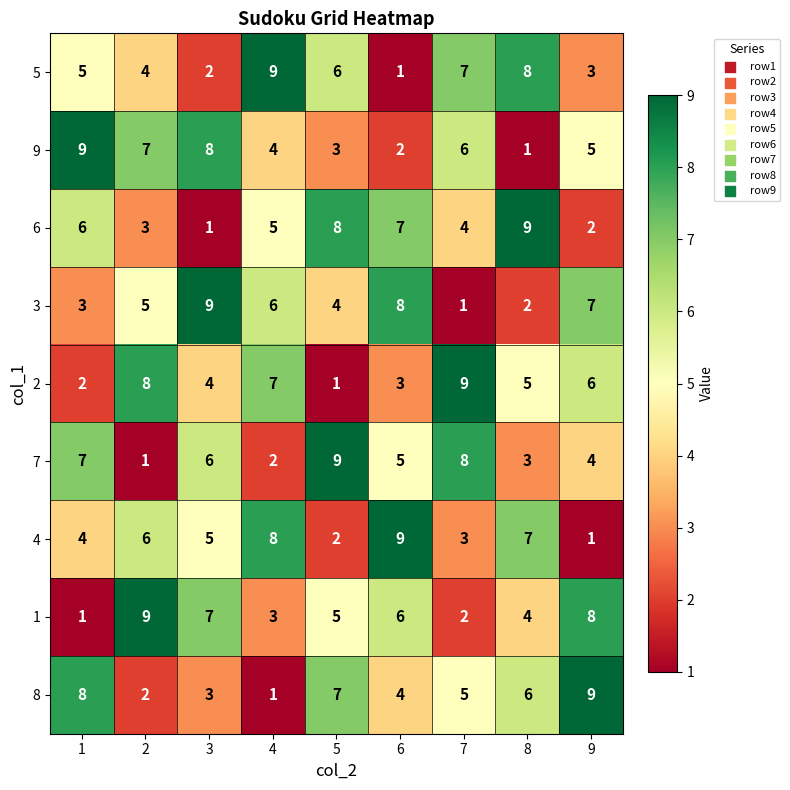

What is the highest value of the 6 series?

9